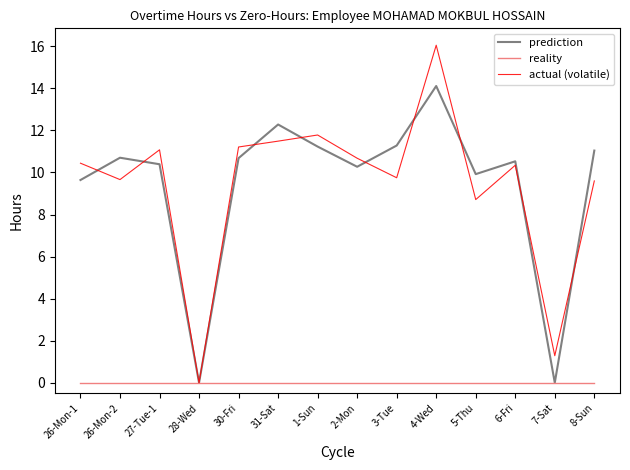

What value does the actual (volatile) series have at 6-Fri?

10.3